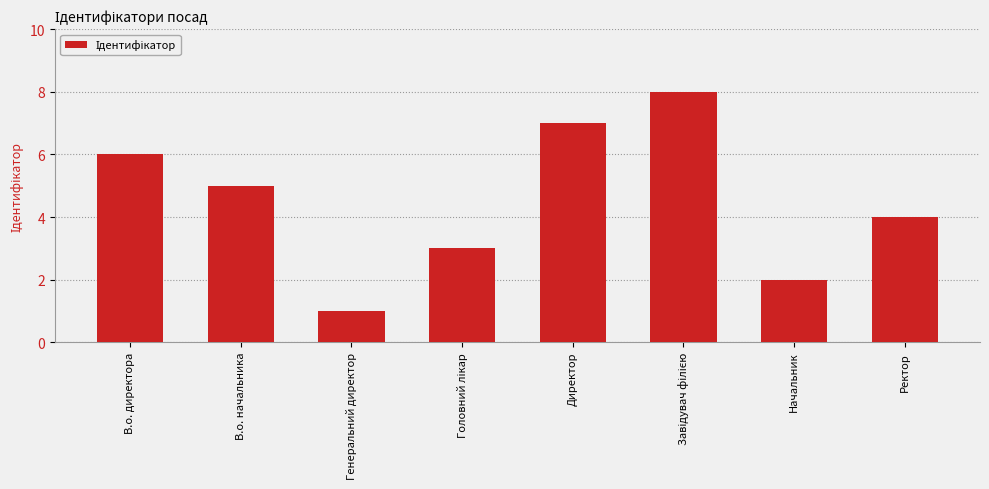

Read the value at В.о. директора.

6